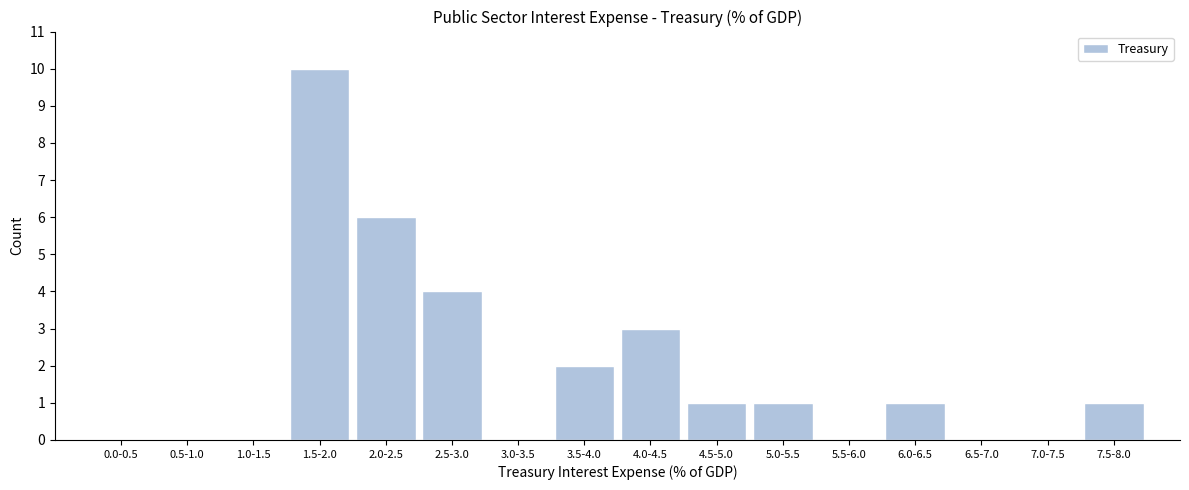

Reading left to right, transcribe all the data shown in this chart.

0.0-0.5=0	0.5-1.0=0	1.0-1.5=0	1.5-2.0=10	2.0-2.5=6	2.5-3.0=4	3.0-3.5=0	3.5-4.0=2	4.0-4.5=3	4.5-5.0=1	5.0-5.5=1	5.5-6.0=0	6.0-6.5=1	6.5-7.0=0	7.0-7.5=0	7.5-8.0=1